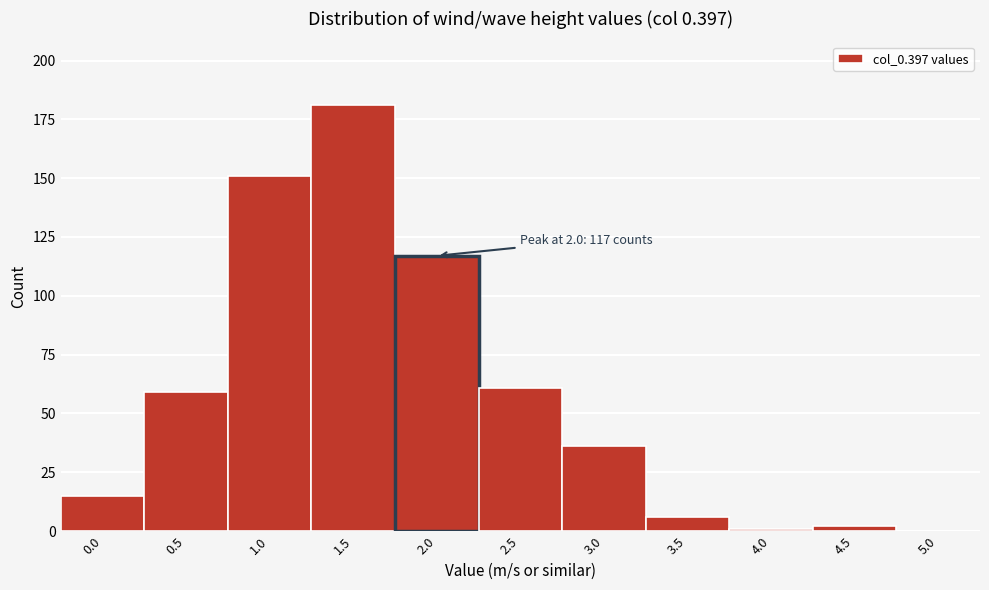

Reading left to right, what are all the values shown in this chart?

0.0=15	0.5=59	1.0=151	1.5=181	2.0=117	2.5=61	3.0=36	3.5=6	4.0=1	4.5=2	5.0=0